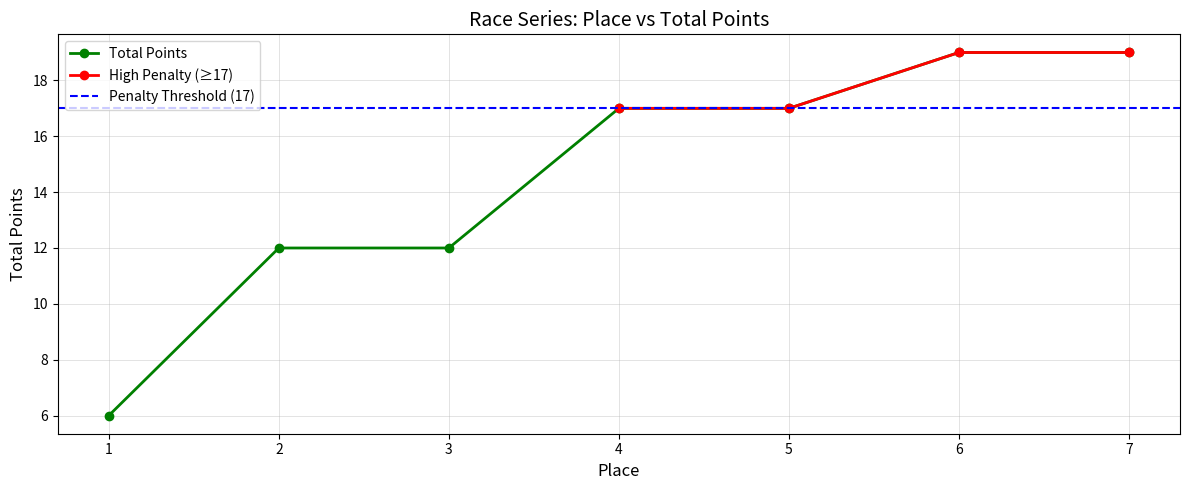

What is the average value?

15